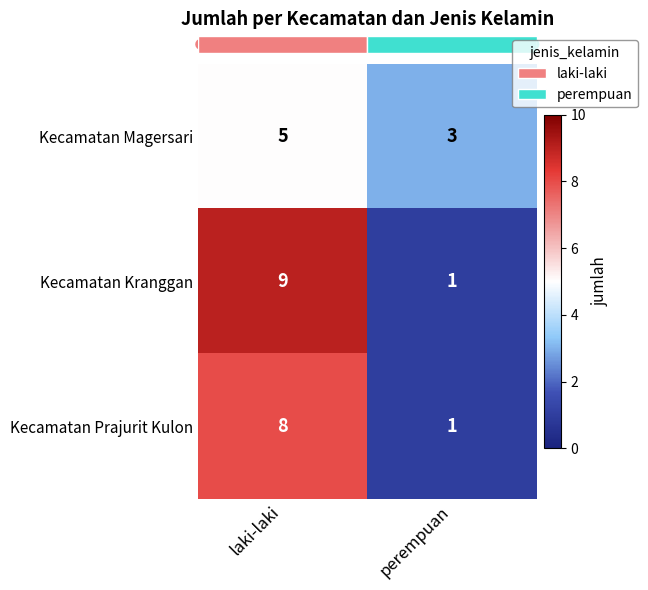

How many data points does each series have?

2